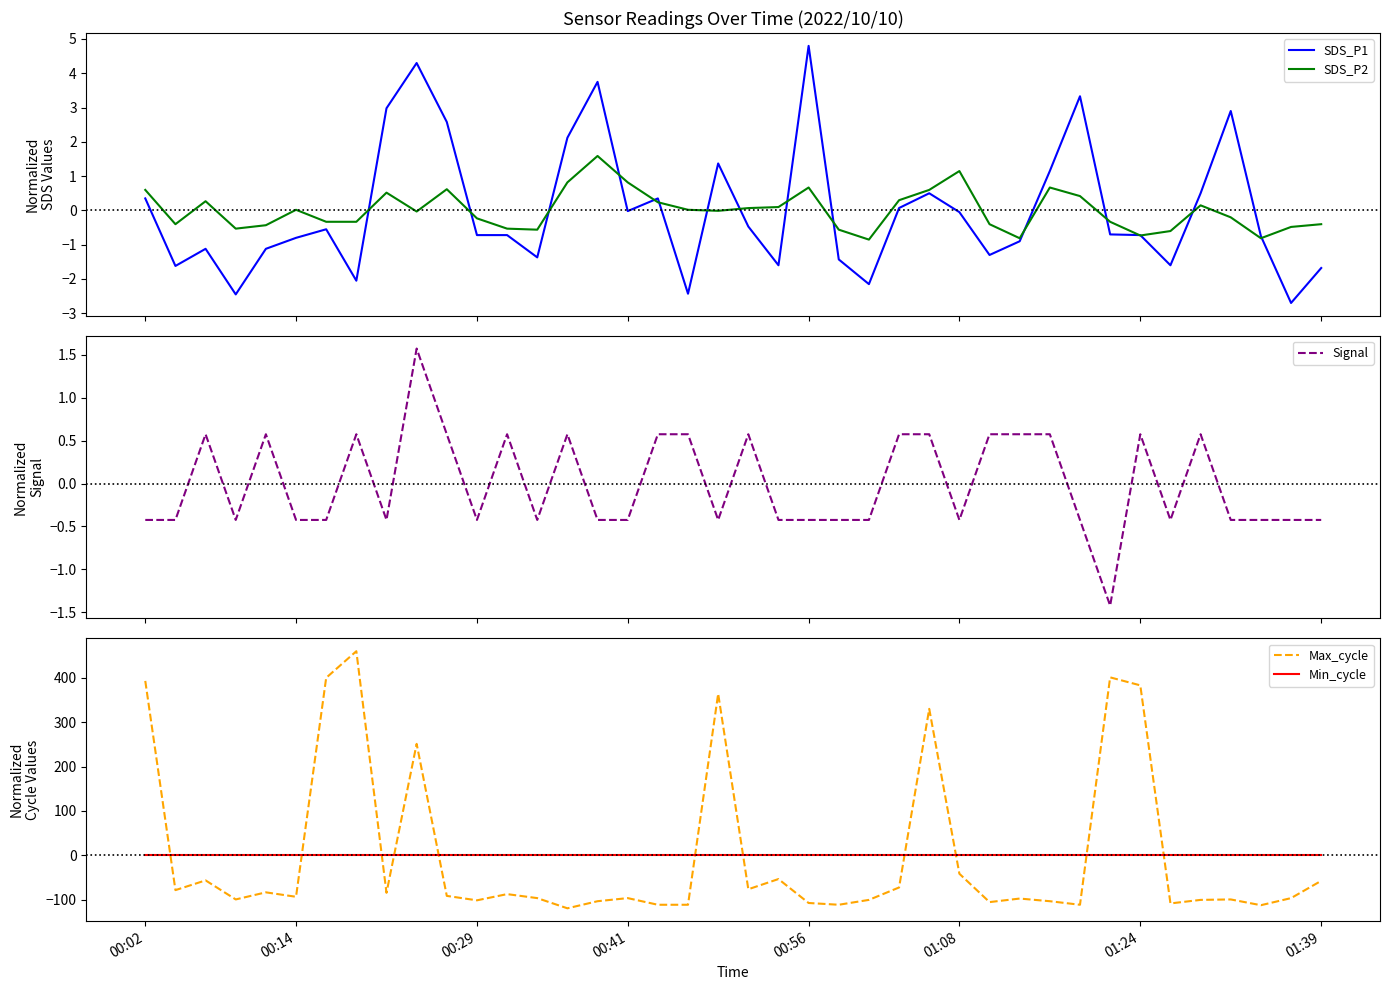

After their last crossing, which series has the higher values: Max_cycle or Min_cycle?

Min_cycle